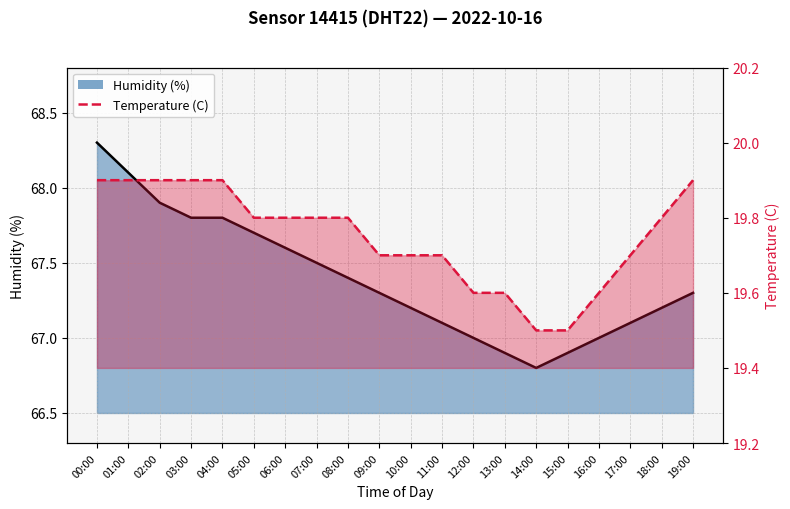

What is the label of the 13th point from the left?

12:00